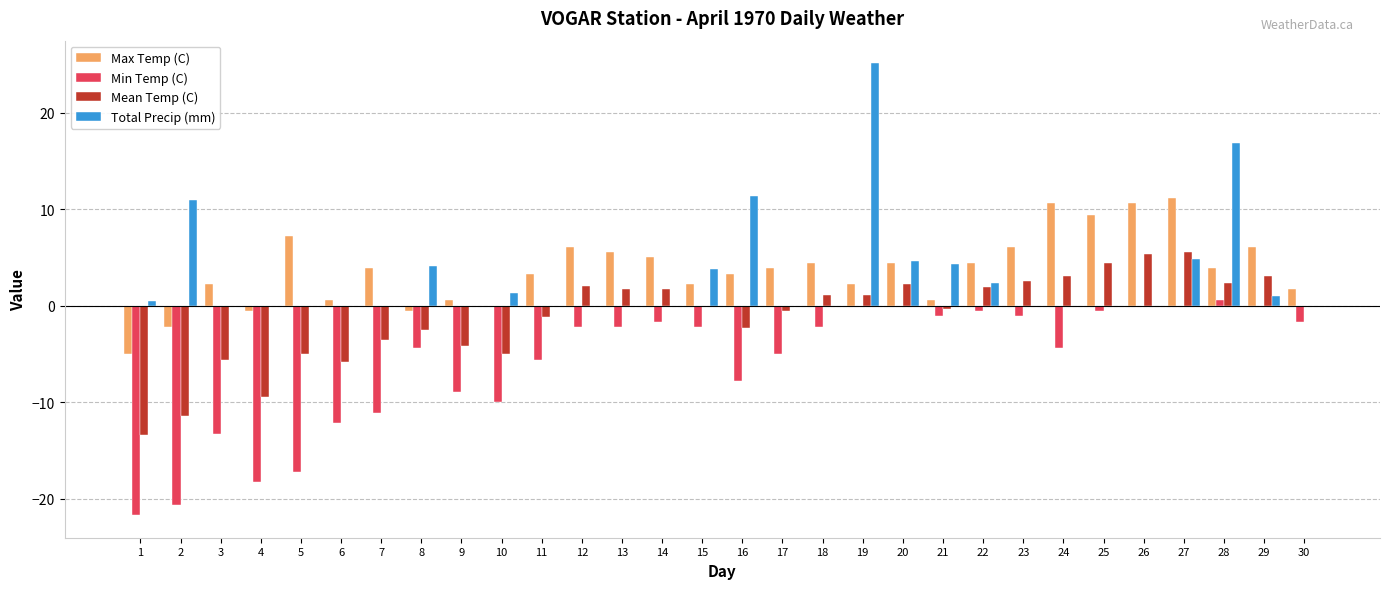

At which label does Max Temp (C) first exceed 3?

5